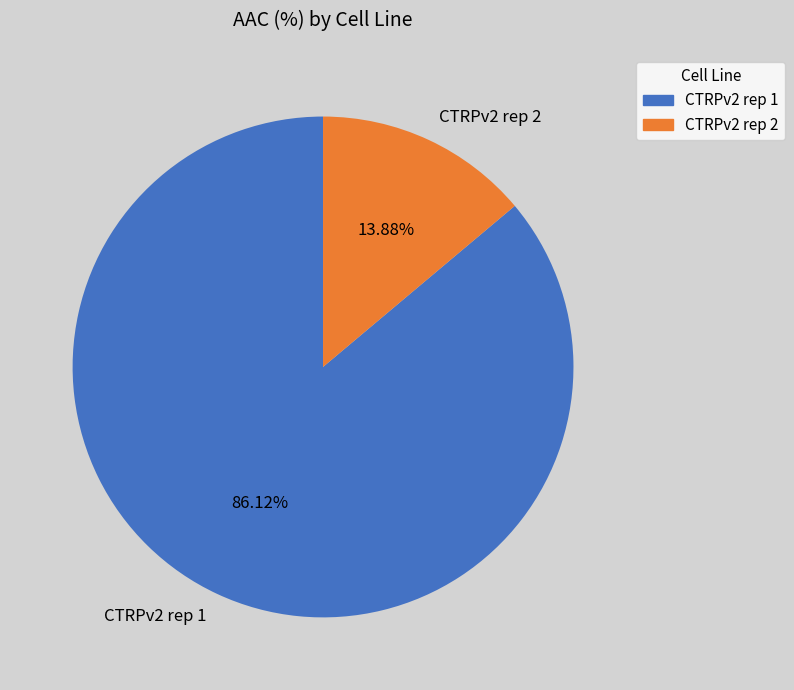

How much of the chart is everything except CTRPv2 rep 2?

86.1%